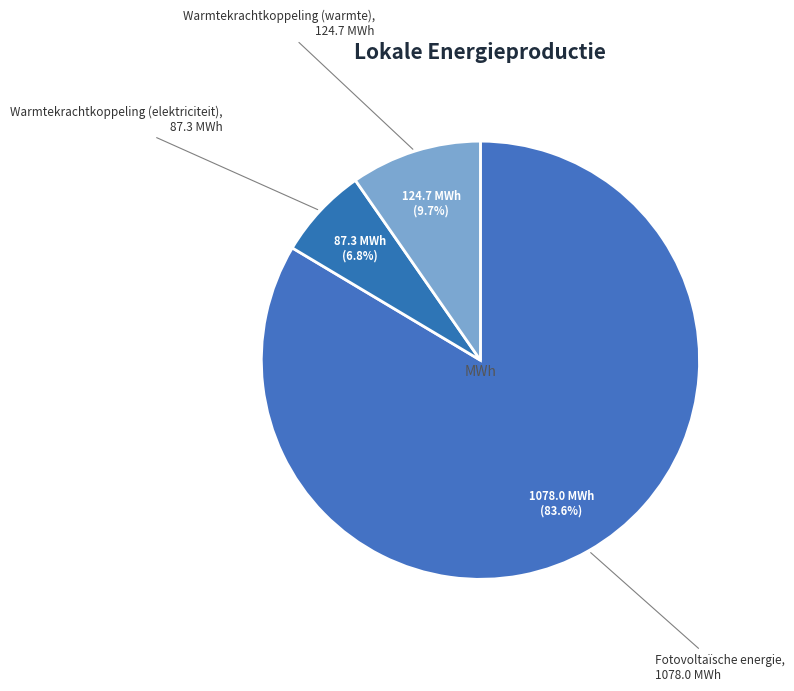

Which category accounts for the majority?

Fotovoltaïsche energie